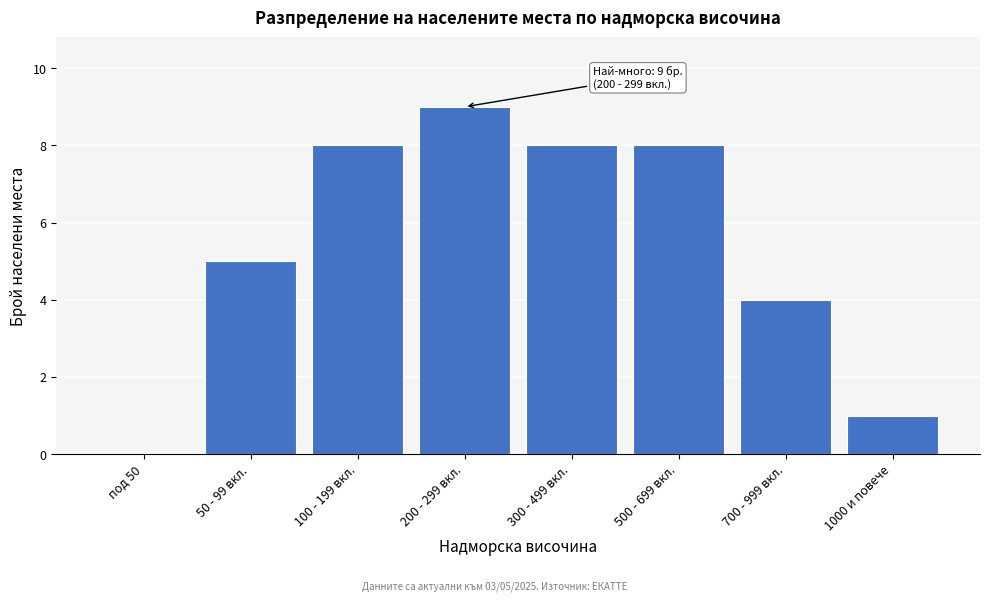

Reading left to right, extract all data points from this chart.

под 50=0	50 - 99 вкл.=5	100 - 199 вкл.=8	200 - 299 вкл.=9	300 - 499 вкл.=8	500 - 699 вкл.=8	700 - 999 вкл.=4	1000 и повече=1